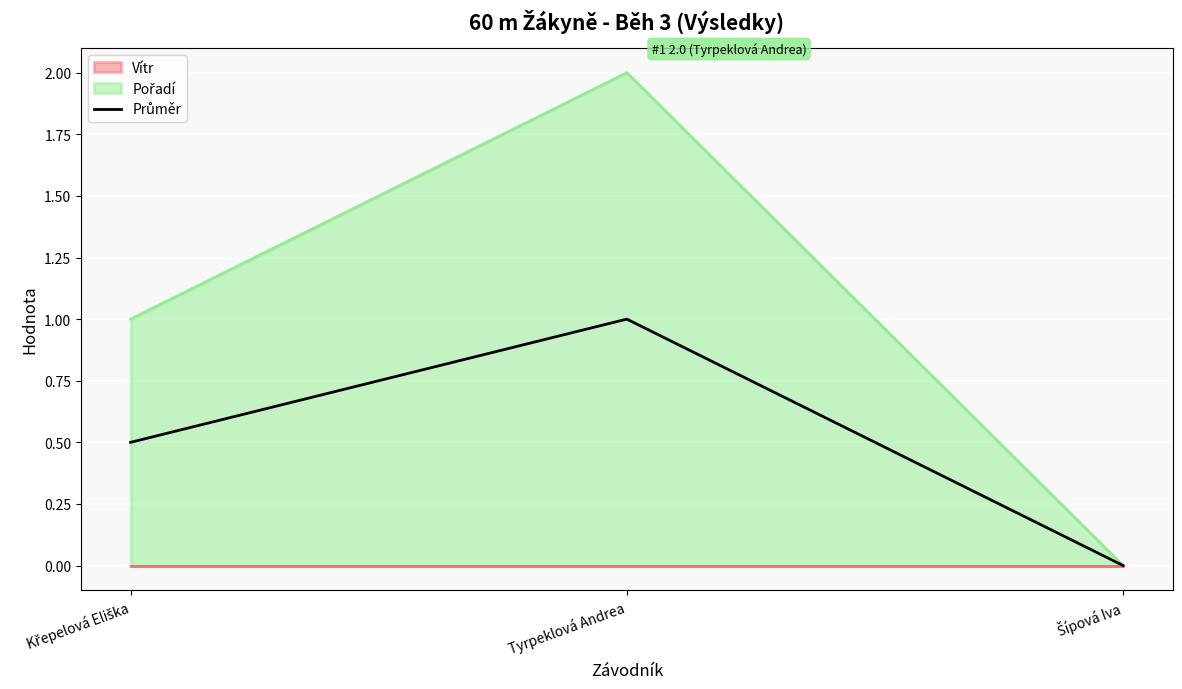

What is the label of the 3rd point from the left?

Šípová Iva